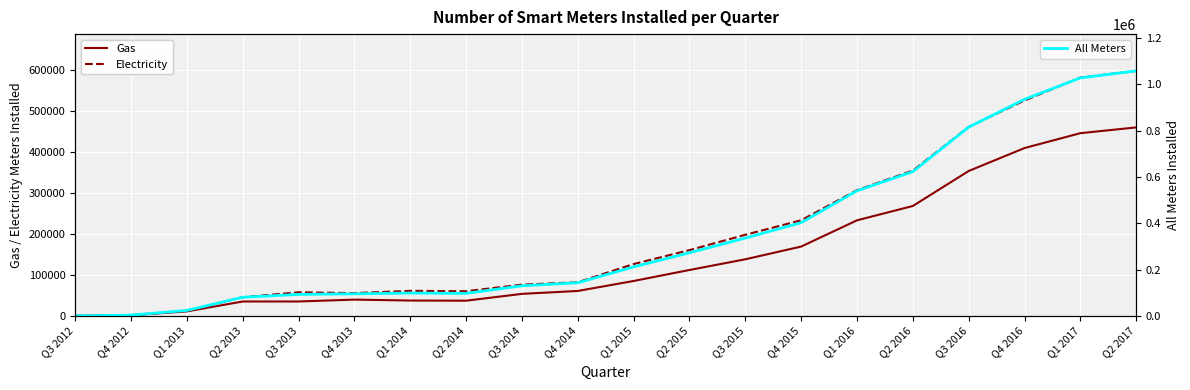

How many interior local peaks does the Gas series have?

1